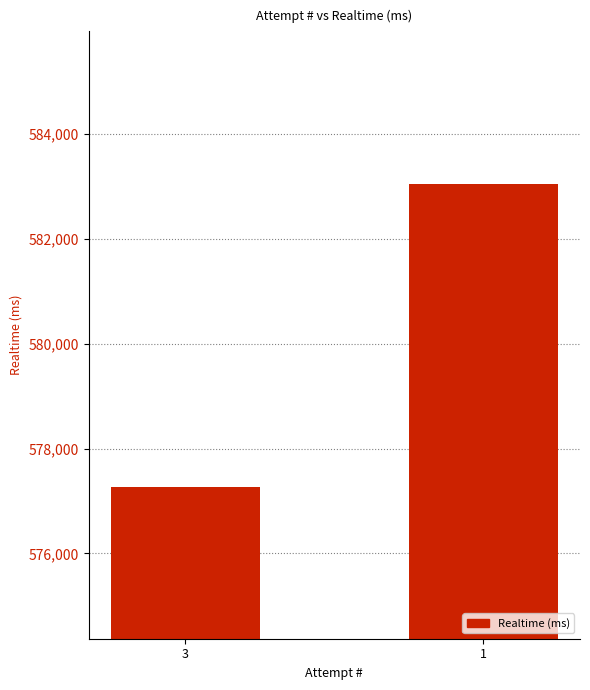

Between 1 and 3, which is larger?

1